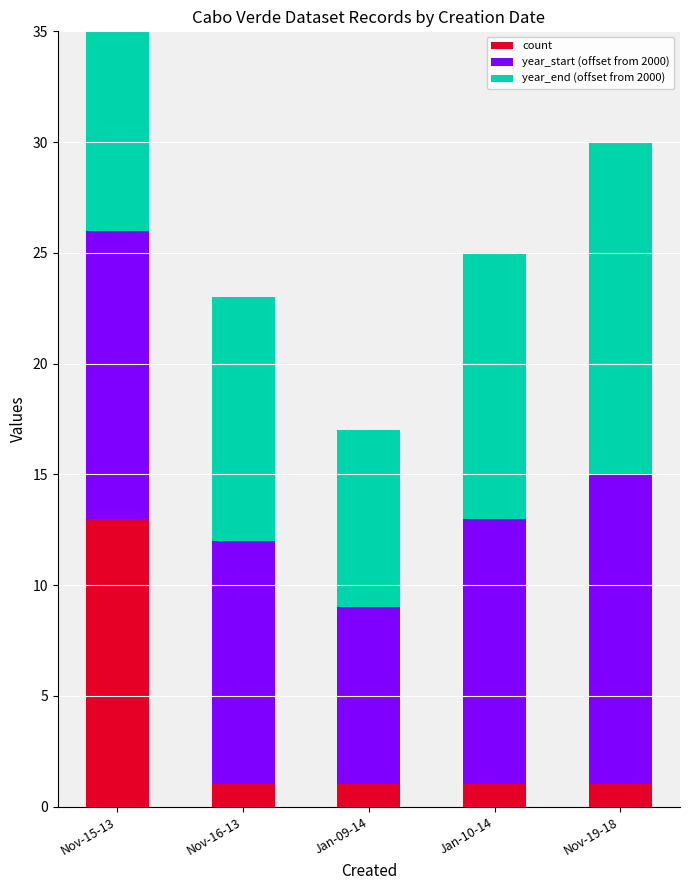

What is the sum of all year_start (offset from 2000) values?

58.0